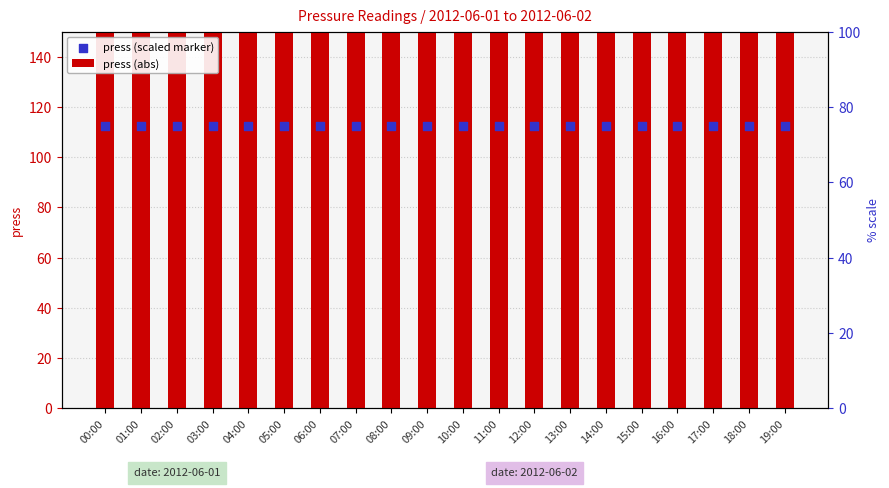

At which category is the sum across all series the highest?

00:00